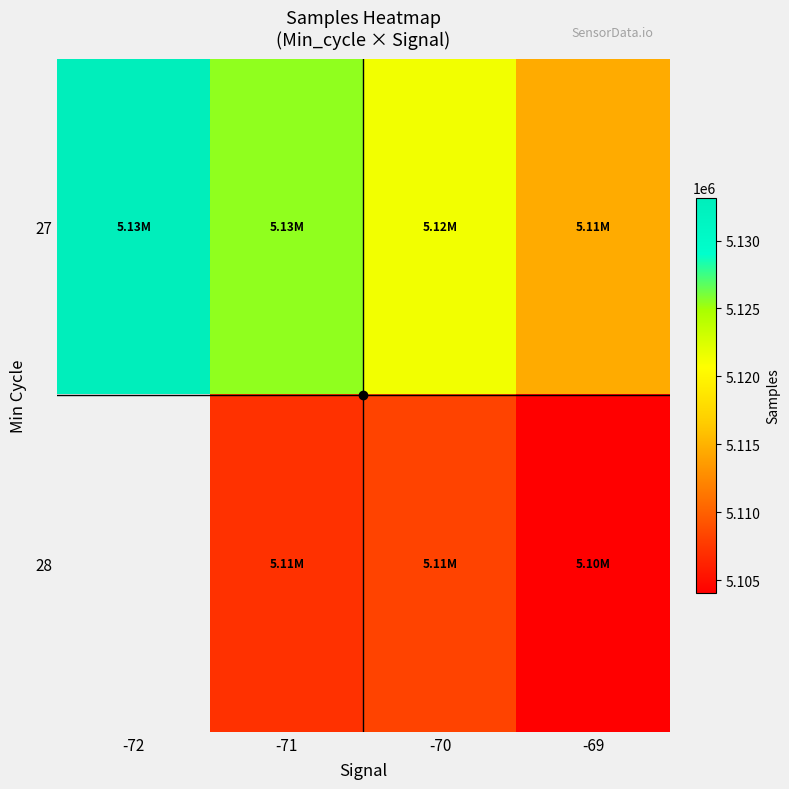

Which series changed the most between -72 and -69?

27